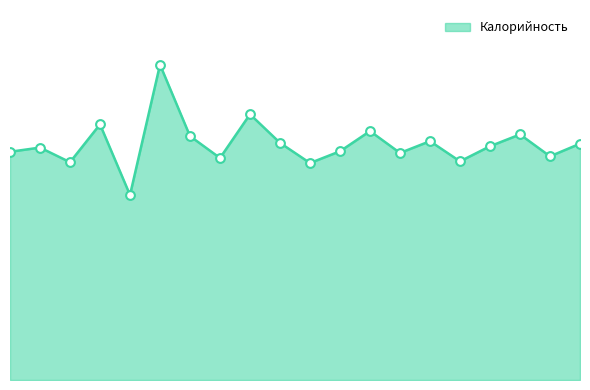

Is this an area chart (filled region under the line)?

Yes